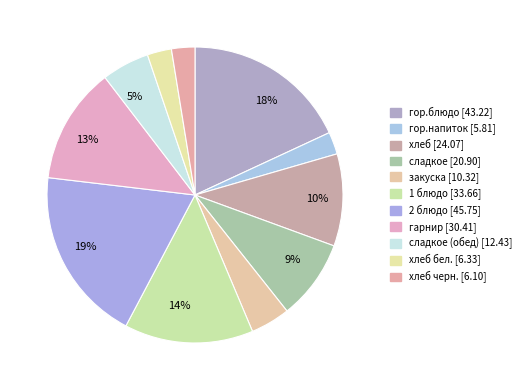

Which category has the biggest portion of the pie?

2 блюдо